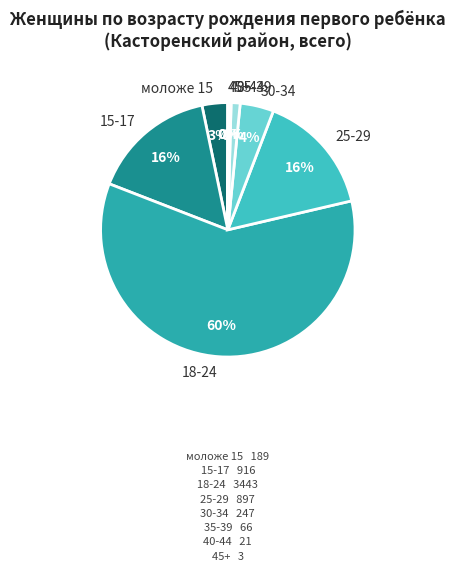

Do 30-34 and моложе 15 together represent more than half of the pie?

No